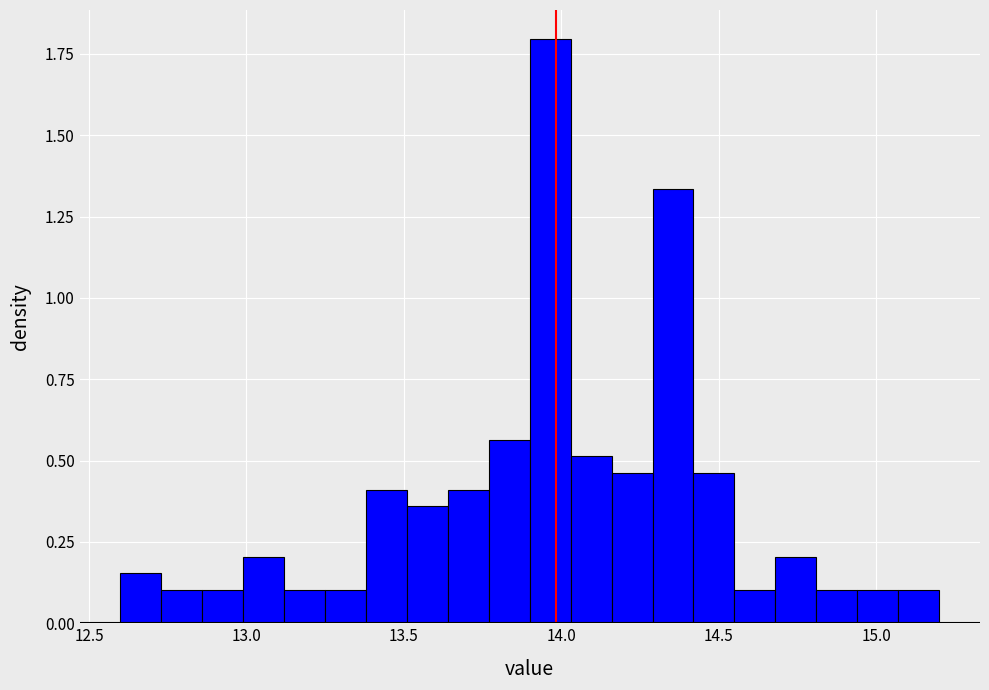

Read against the x-axis, roughly where is the centre of the tallest bar?

13.95